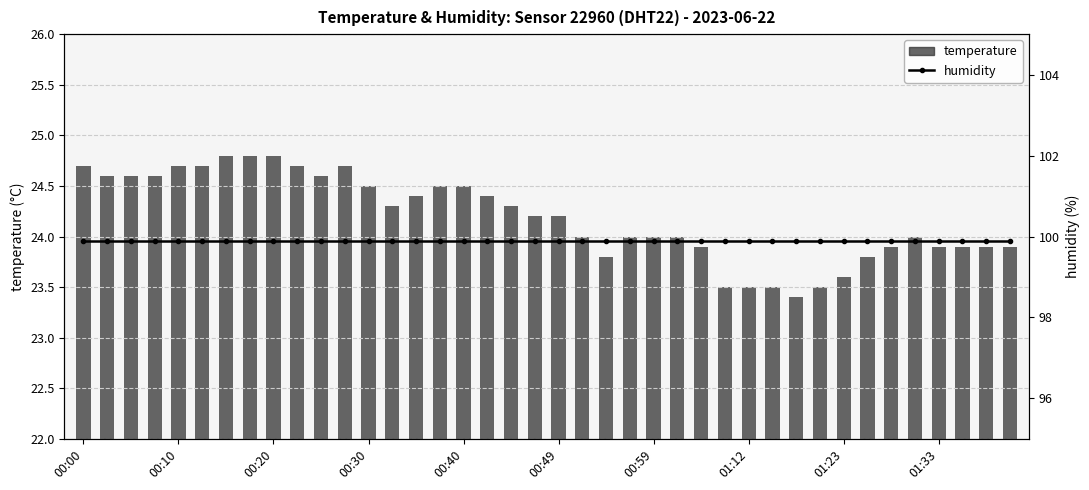

True or false: temperature has a value of 37.6 at 01:33.

False